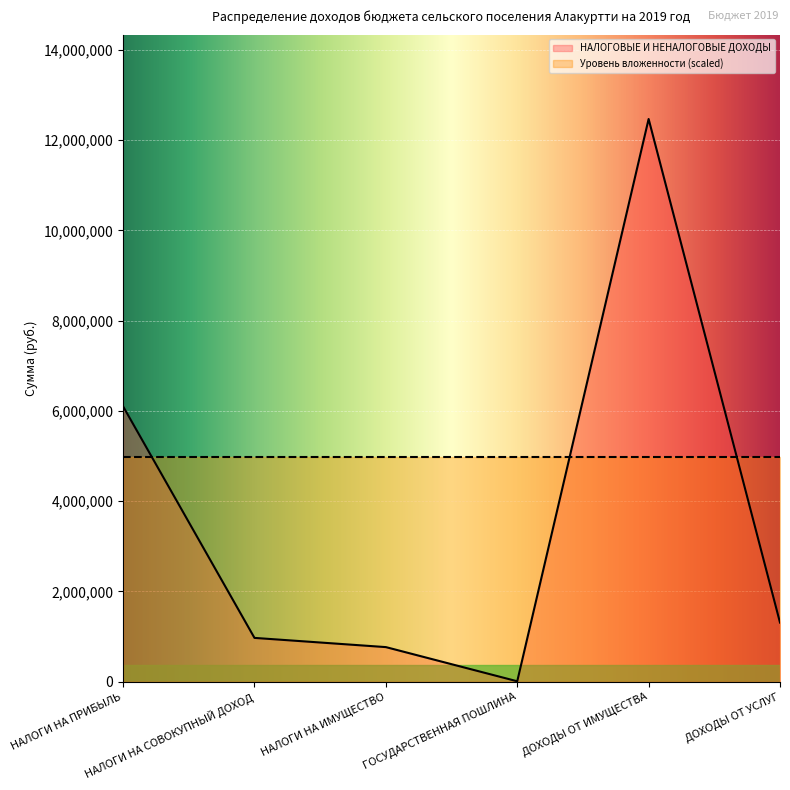

True or false: there are more than 0 points higher than both neighbors.

True